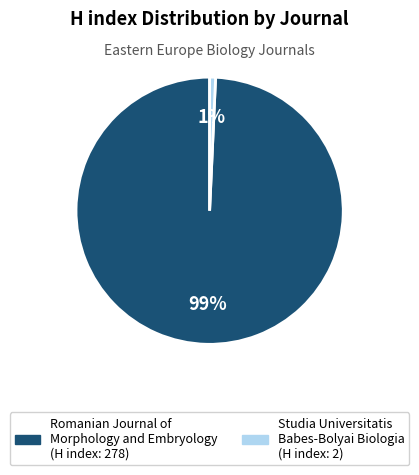

Which has a higher value, Studia Universitatis Babes-Bolyai Biologia or Romanian Journal of Morphology and Embryology?

Romanian Journal of Morphology and Embryology